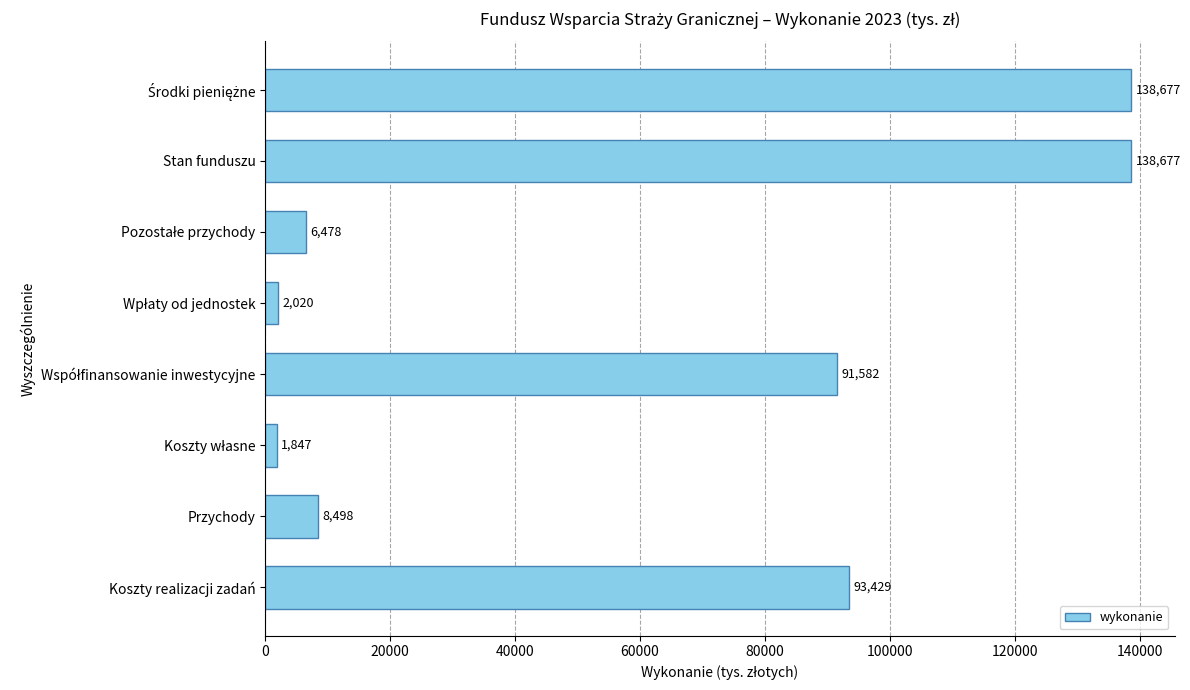

What is the smallest value displayed?

1847.4